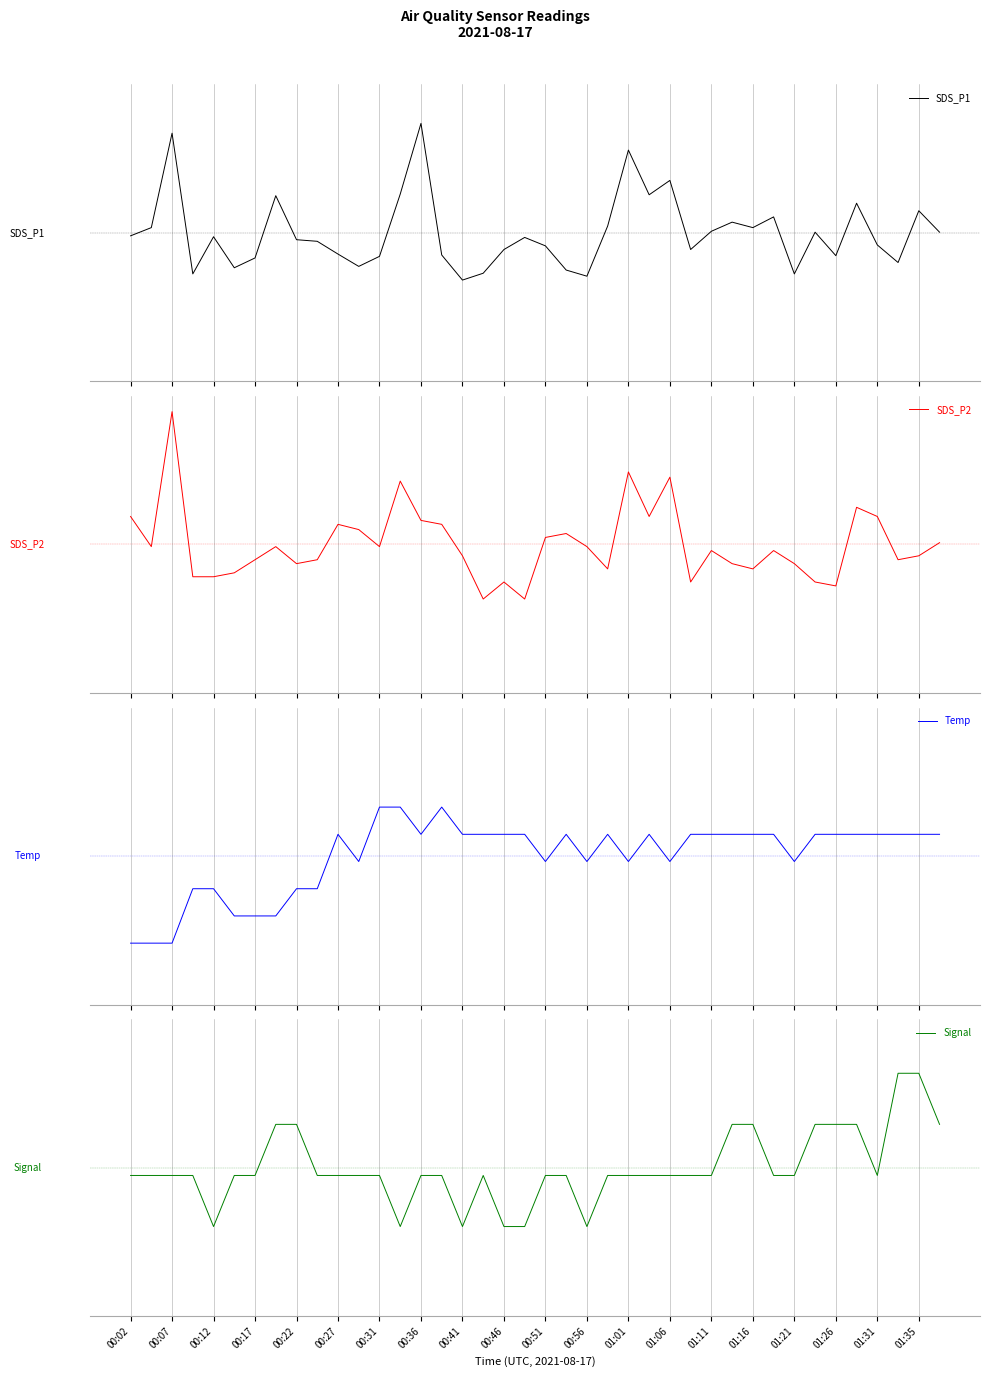

Is this an area chart (filled region under the line)?

No